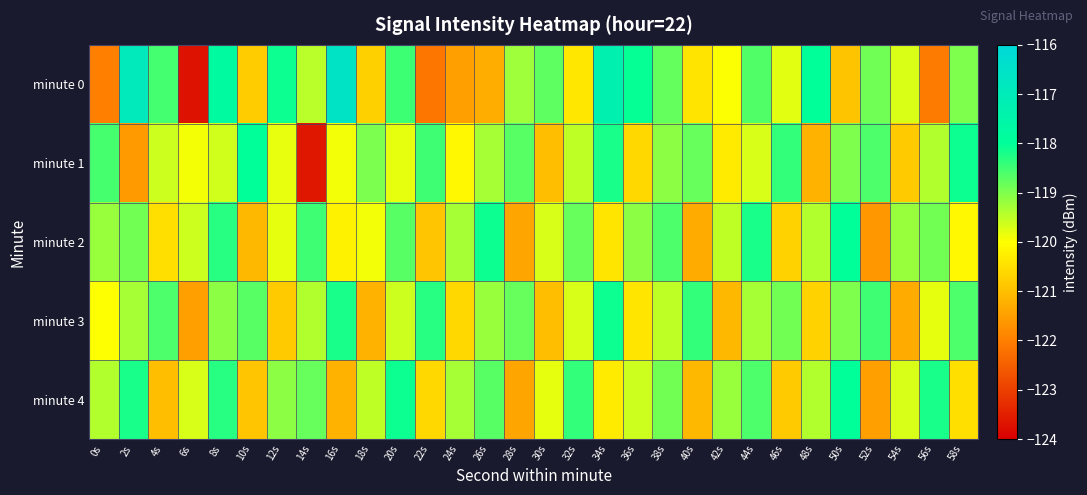

What is the total value across all series at 20s?

-594.7